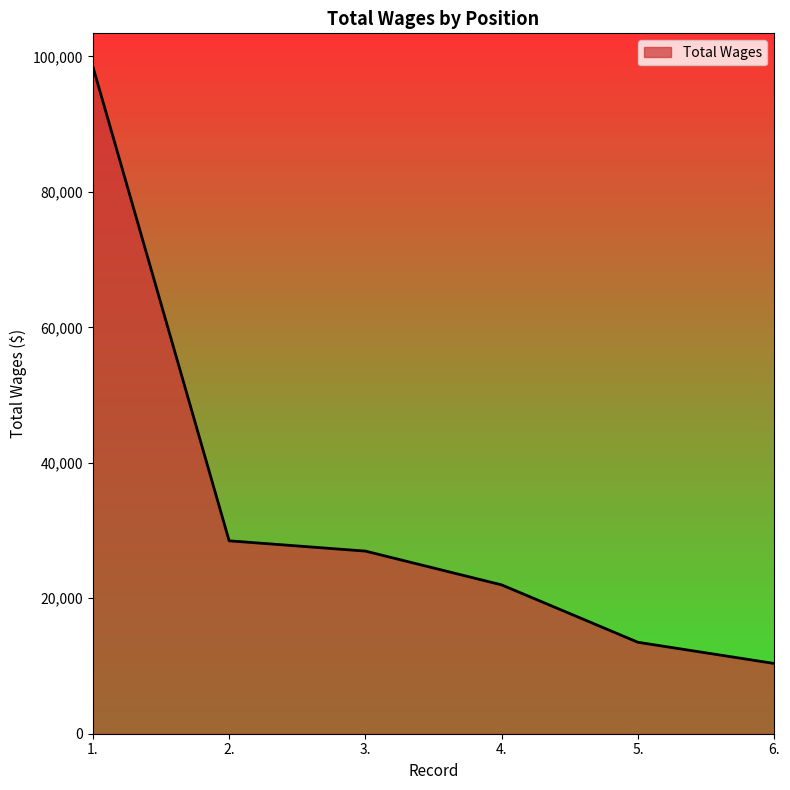

Which category has the highest value across all series?

1.